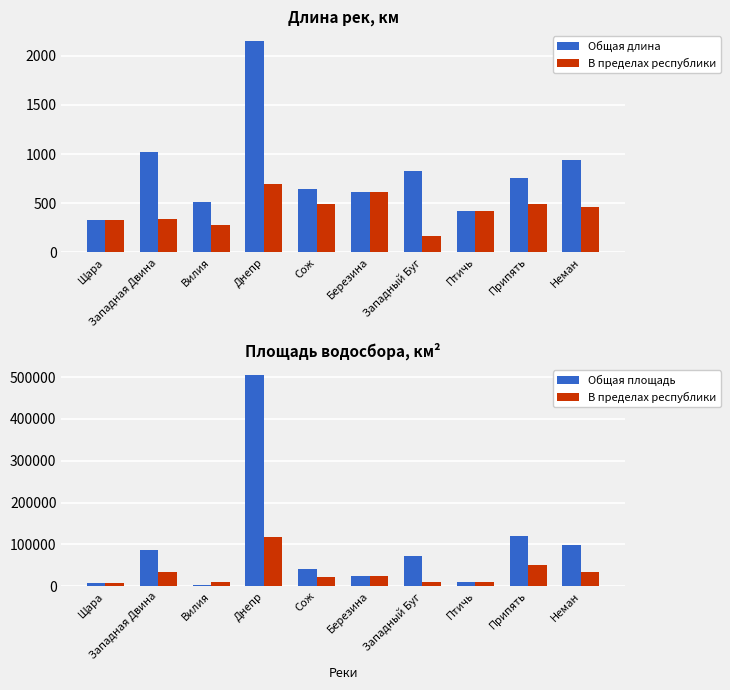

How many series are shown in this chart?

3